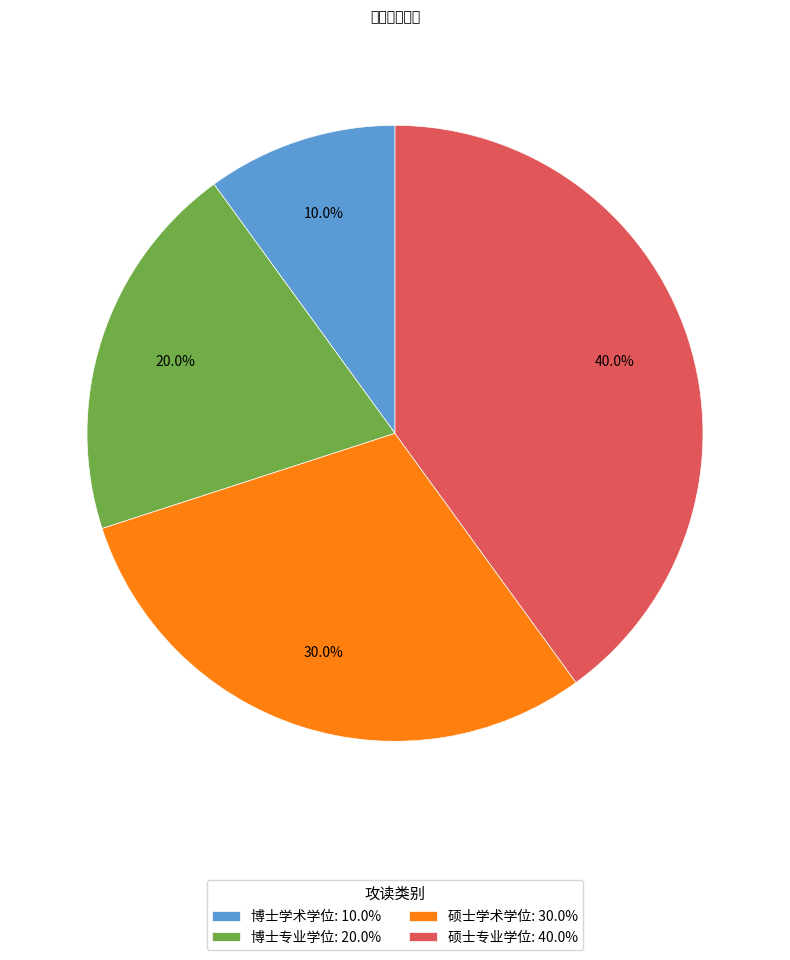

To the nearest percent, what is the difference between the 博士专业学位 and 硕士专业学位 slice percentages?

20%